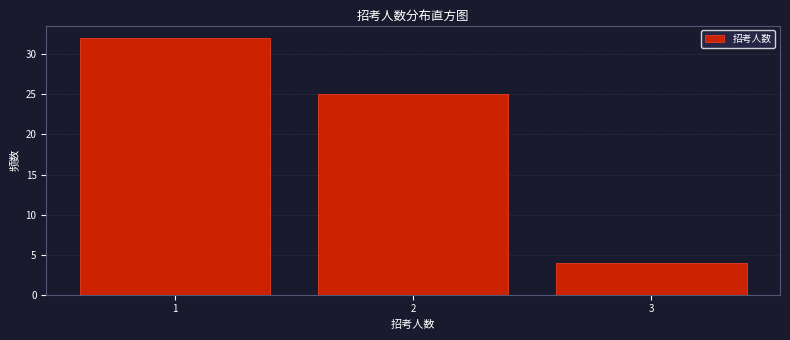

Reading left to right, extract all data points from this chart.

1=32	2=25	3=4